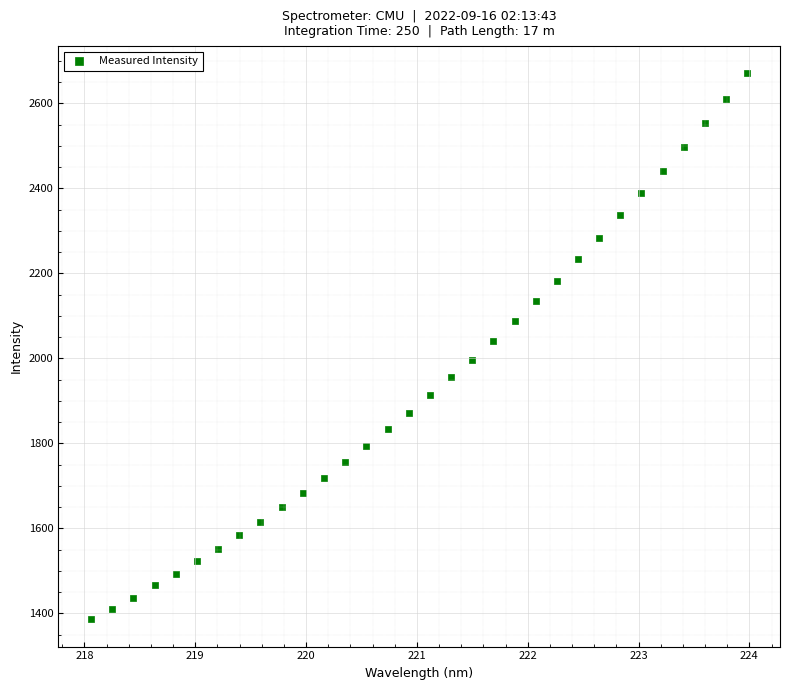

What is the range of Y values (max minus min)?

1284.7